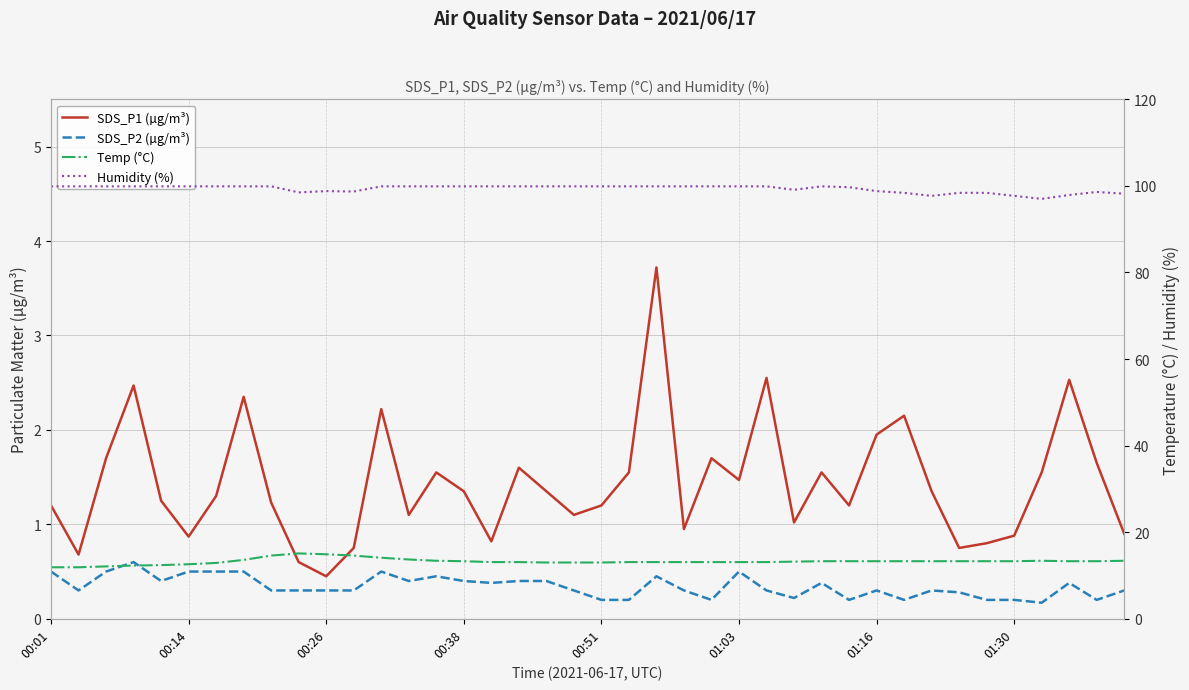

The SDS_P1 (µg/m³) series shows 1.4 at 32. True or false?

True